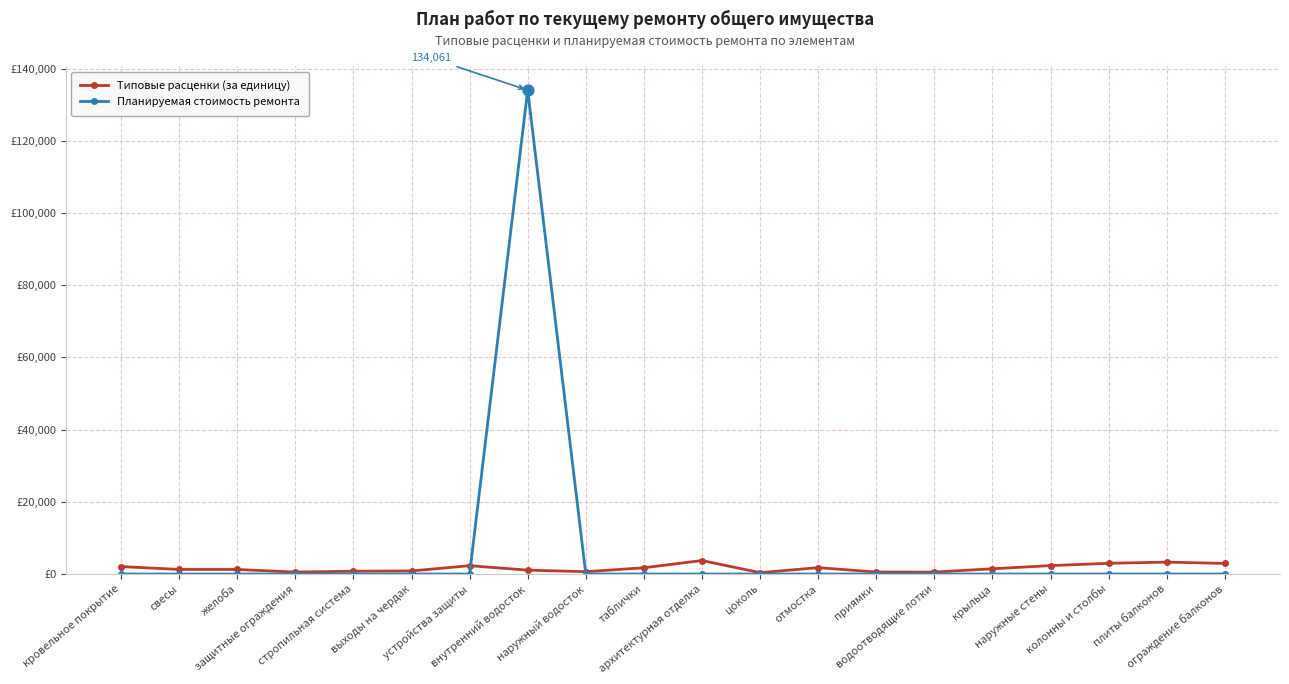

What are all the series names shown in the legend?

Типовые расценки (за единицу), Планируемая стоимость ремонта